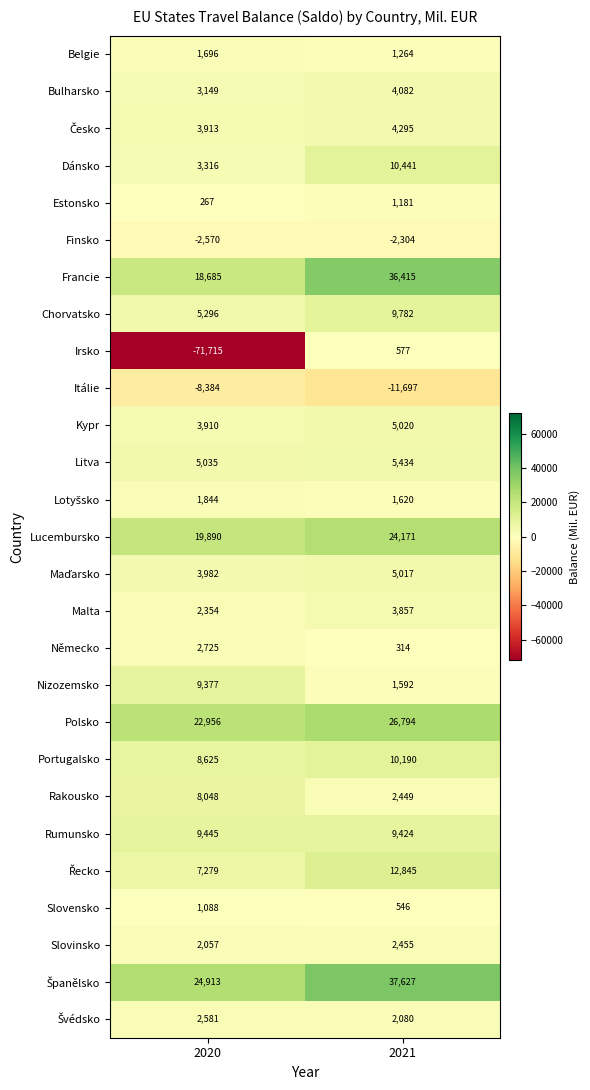

The Nizozemsko series shows 2109 at 2021. True or false?

False